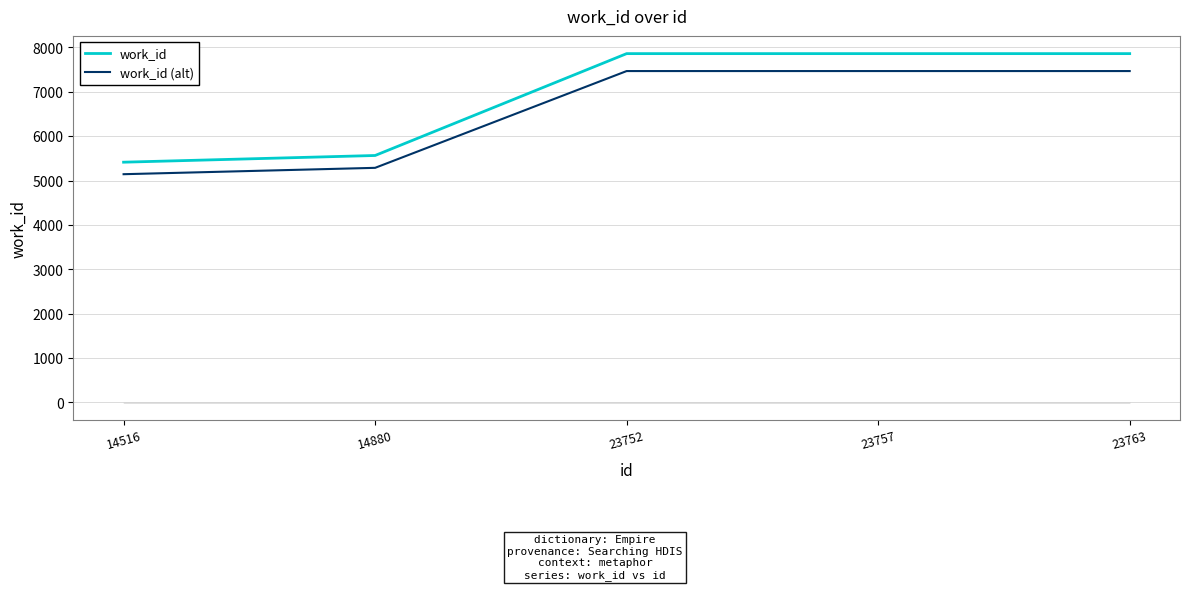

At which label is work_id closest to 6637?

14880